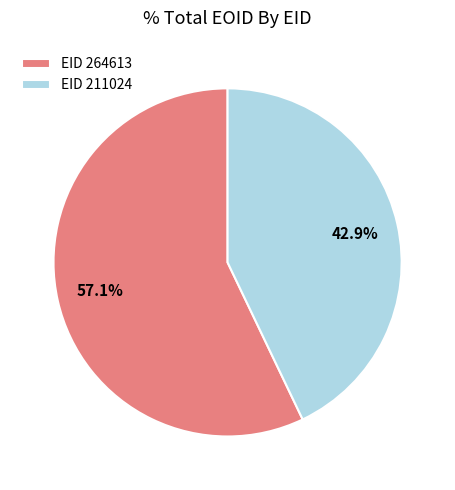

Approximately how many times larger is the value at EID 264613 compared to EID 211024?

1.3